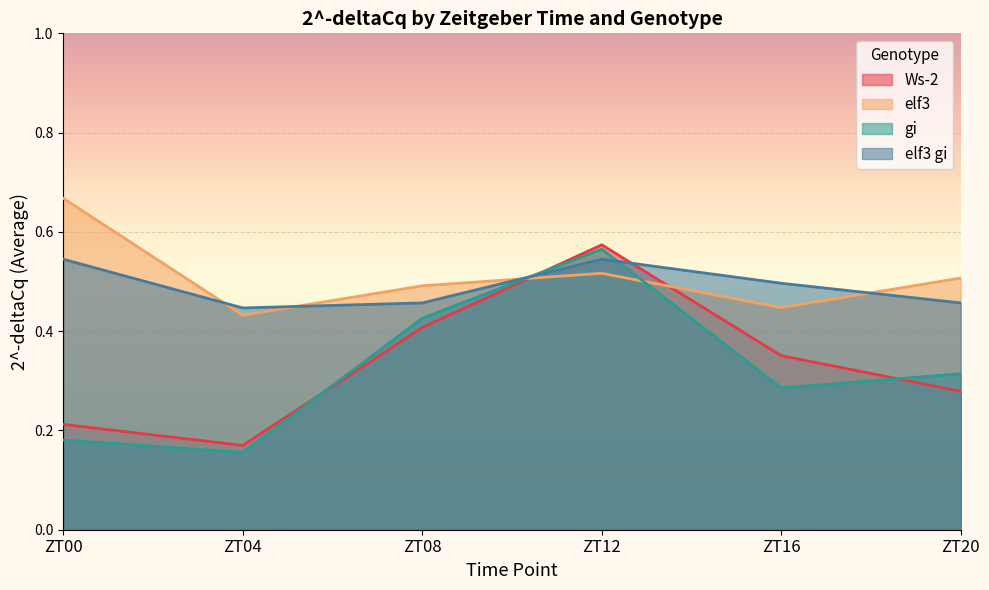

Reading right to left, transcribe all the data shown in this chart.

Ws-2: ZT20=0.3	ZT16=0.4	ZT12=0.6	ZT08=0.4	ZT04=0.2	ZT00=0.2
elf3: ZT20=0.5	ZT16=0.4	ZT12=0.5	ZT08=0.5	ZT04=0.4	ZT00=0.7
gi: ZT20=0.3	ZT16=0.3	ZT12=0.6	ZT08=0.4	ZT04=0.2	ZT00=0.2
elf3 gi: ZT20=0.5	ZT16=0.5	ZT12=0.5	ZT08=0.5	ZT04=0.4	ZT00=0.5